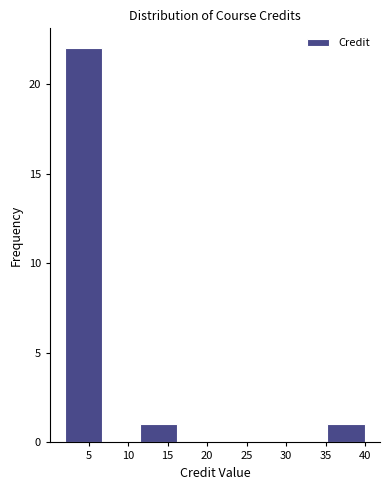

Reading left to right, list every bar in this chart as the range it spans on the x-axis followed by its height. Neither the bar edges nor the heights are printed on the chart, so give them approximately, as read against the axes.

2.00 to 6.75: 22
6.75 to 11.50: 0
11.50 to 16.25: 1
16.25 to 21.00: 0
21.00 to 25.75: 0
25.75 to 30.50: 0
30.50 to 35.25: 0
35.25 to 40.00: 1